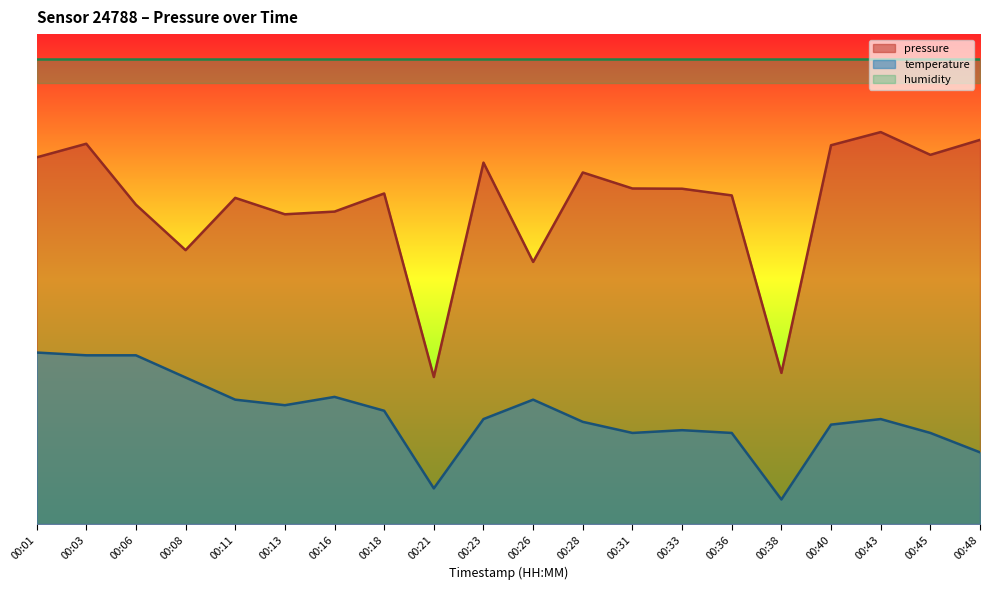

Between 00:13 and 00:31, which series saw the biggest shift?

temperature